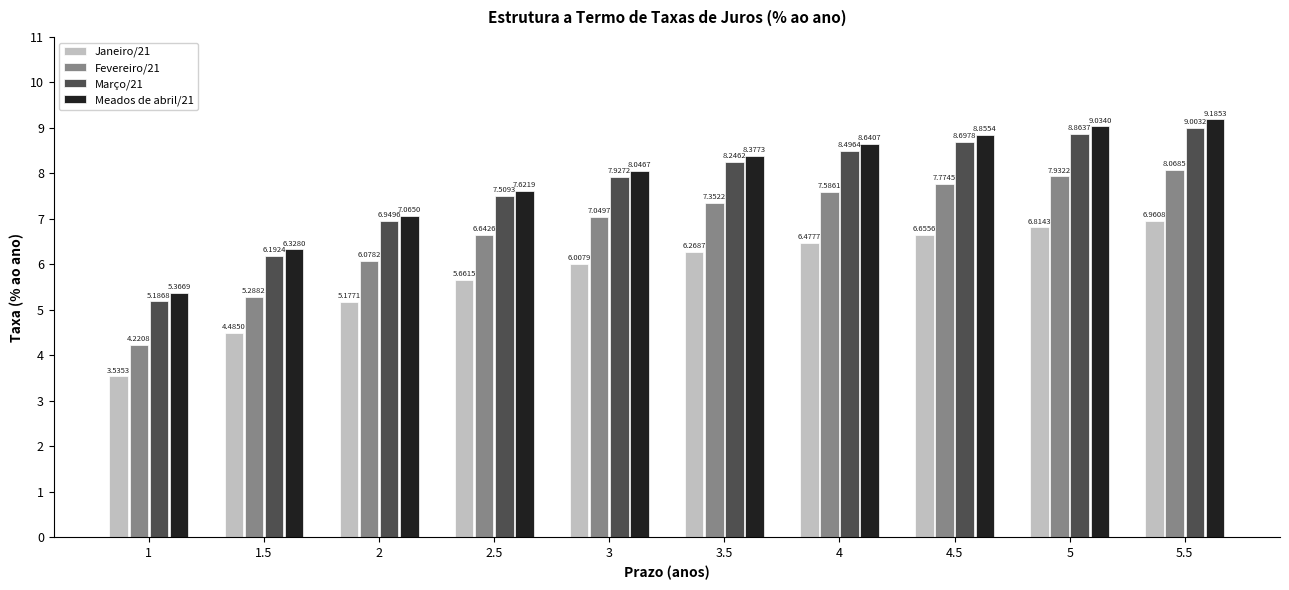

What is the sum of all Fevereiro/21 values?

68.0